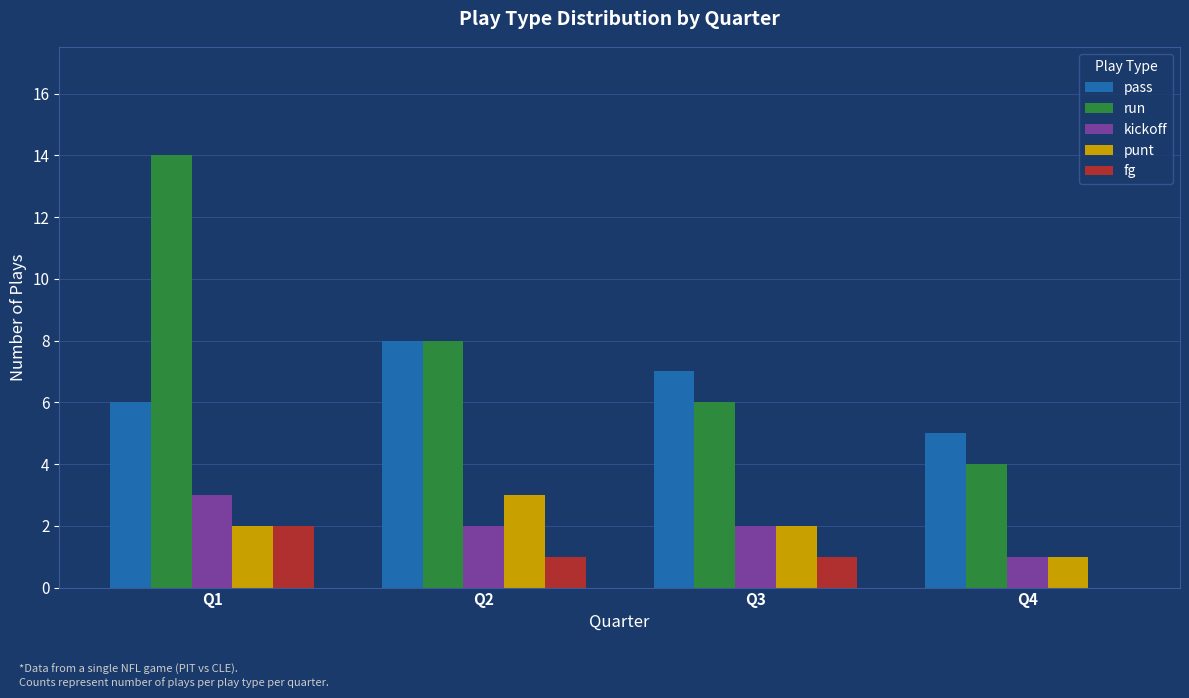

What is the sum of all punt values?

8